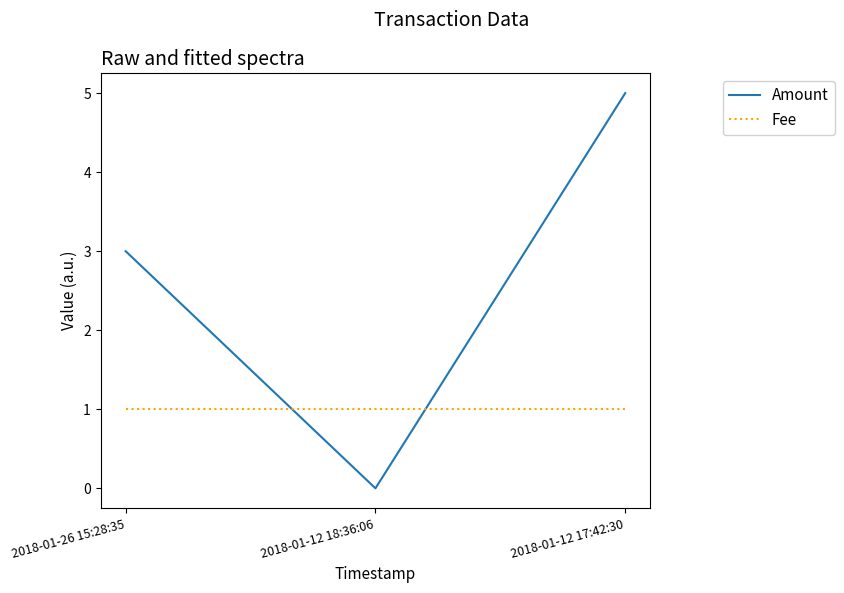

At which category is the sum across all series the highest?

2018-01-12 17:42:30